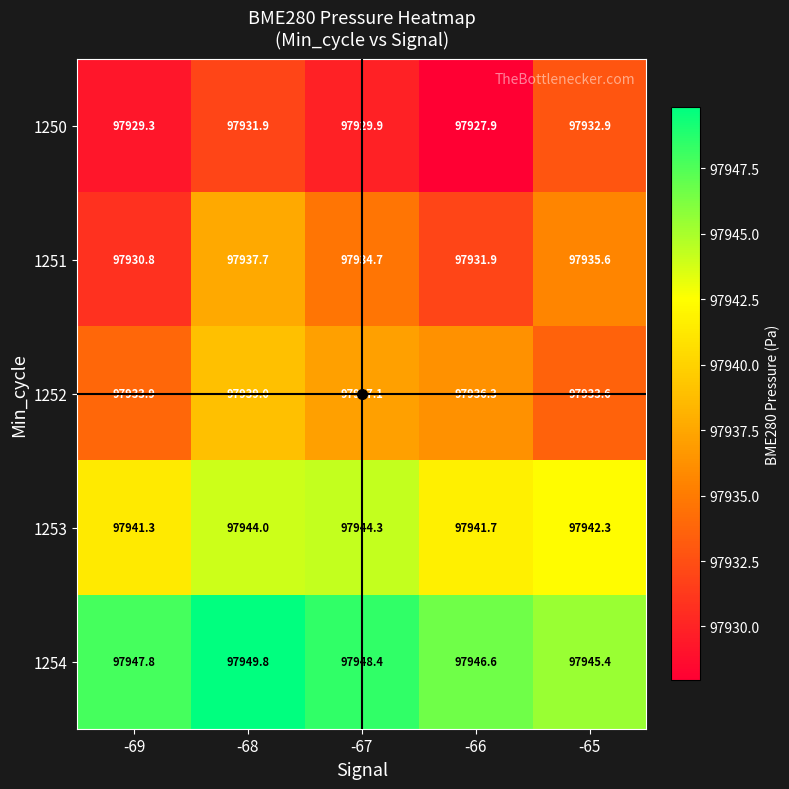

At which category is the sum across all series the highest?

-68